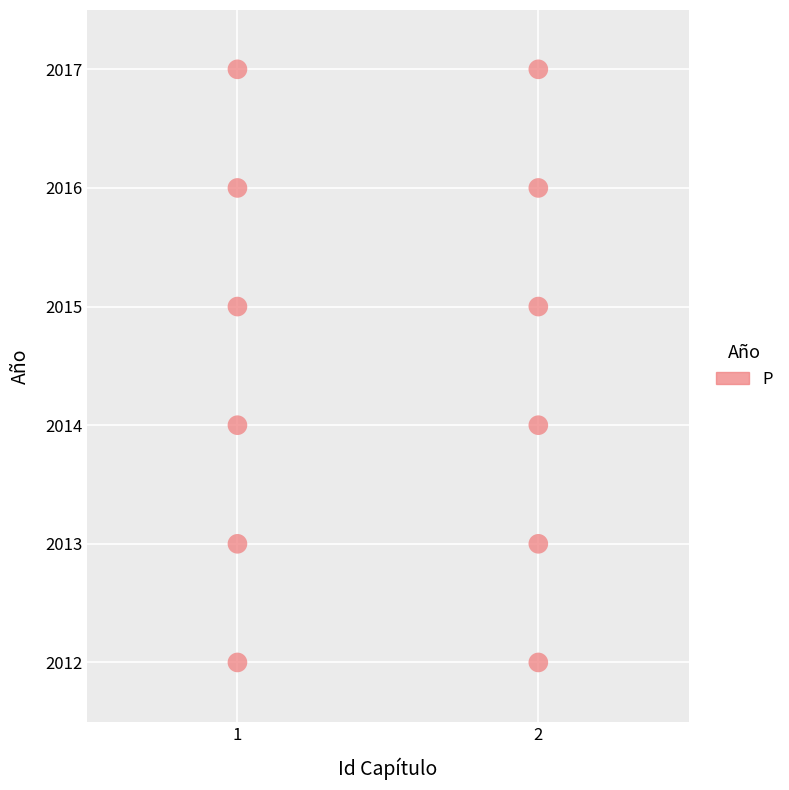

What is the range of Y values (max minus min)?

5